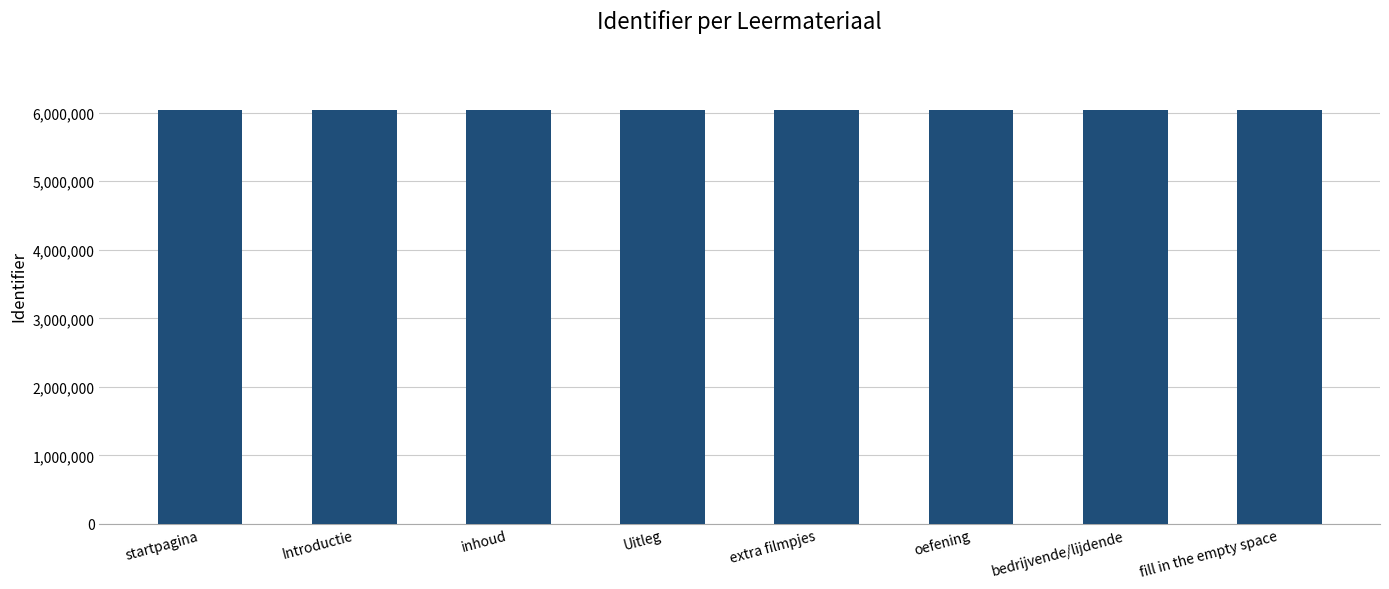

What is the greatest value displayed?

6045533